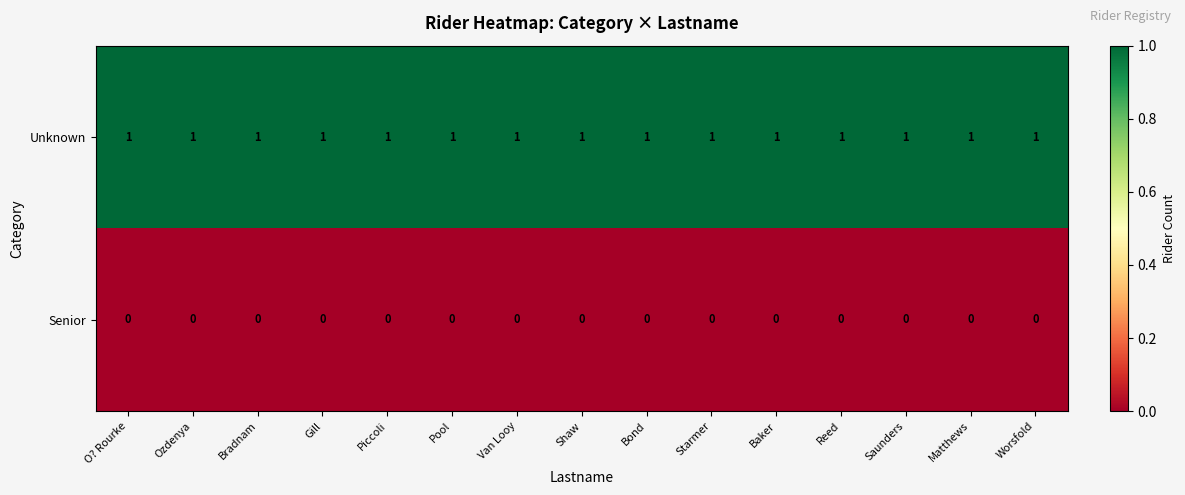

At how many categories does at least one series exceed 0?

15